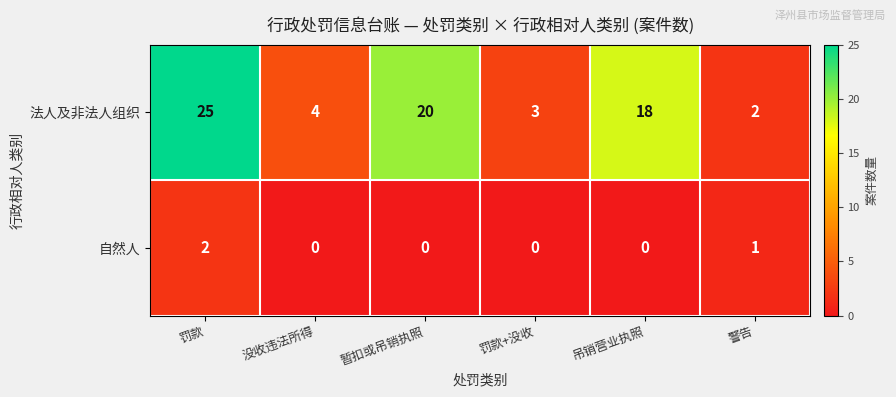

Where is 法人及非法人组织 nearest to the value 13?

吊销营业执照